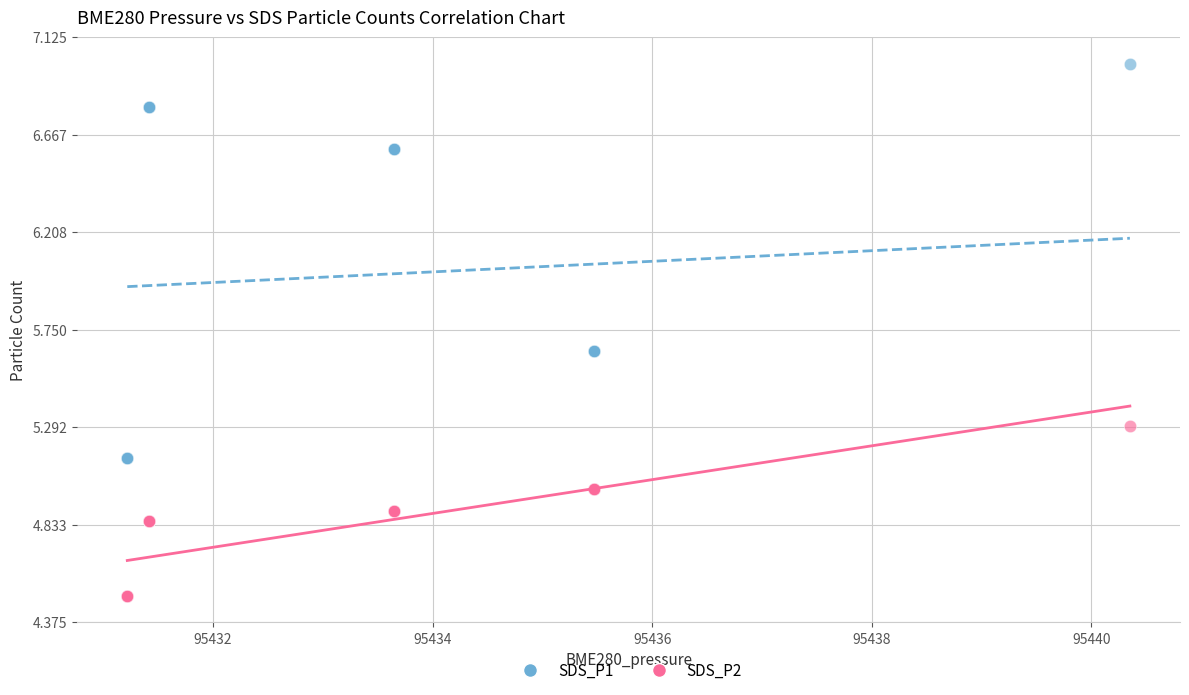

Which series contains the lowest Y value?

SDS_P2